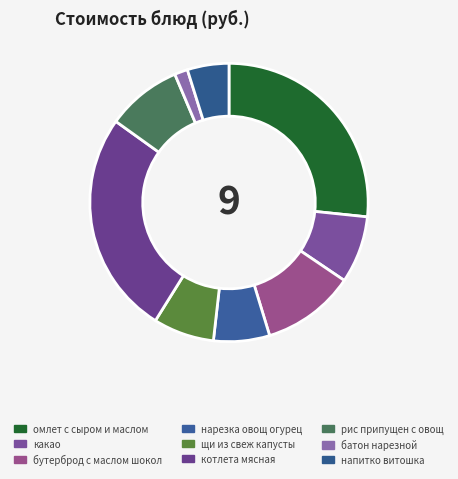

What is the smallest slice in the pie chart?

батон нарезной